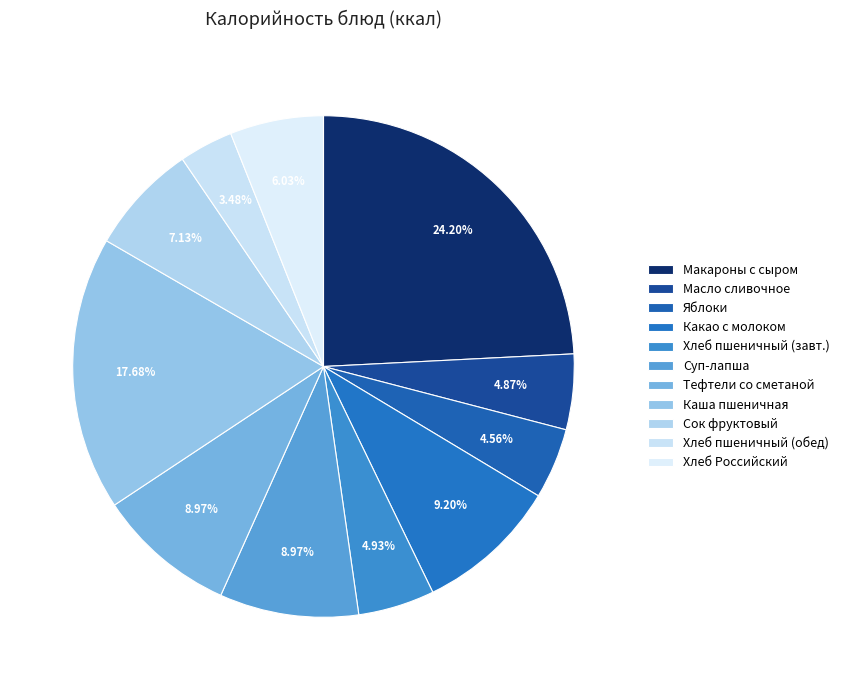

How many segments does this pie chart have?

11